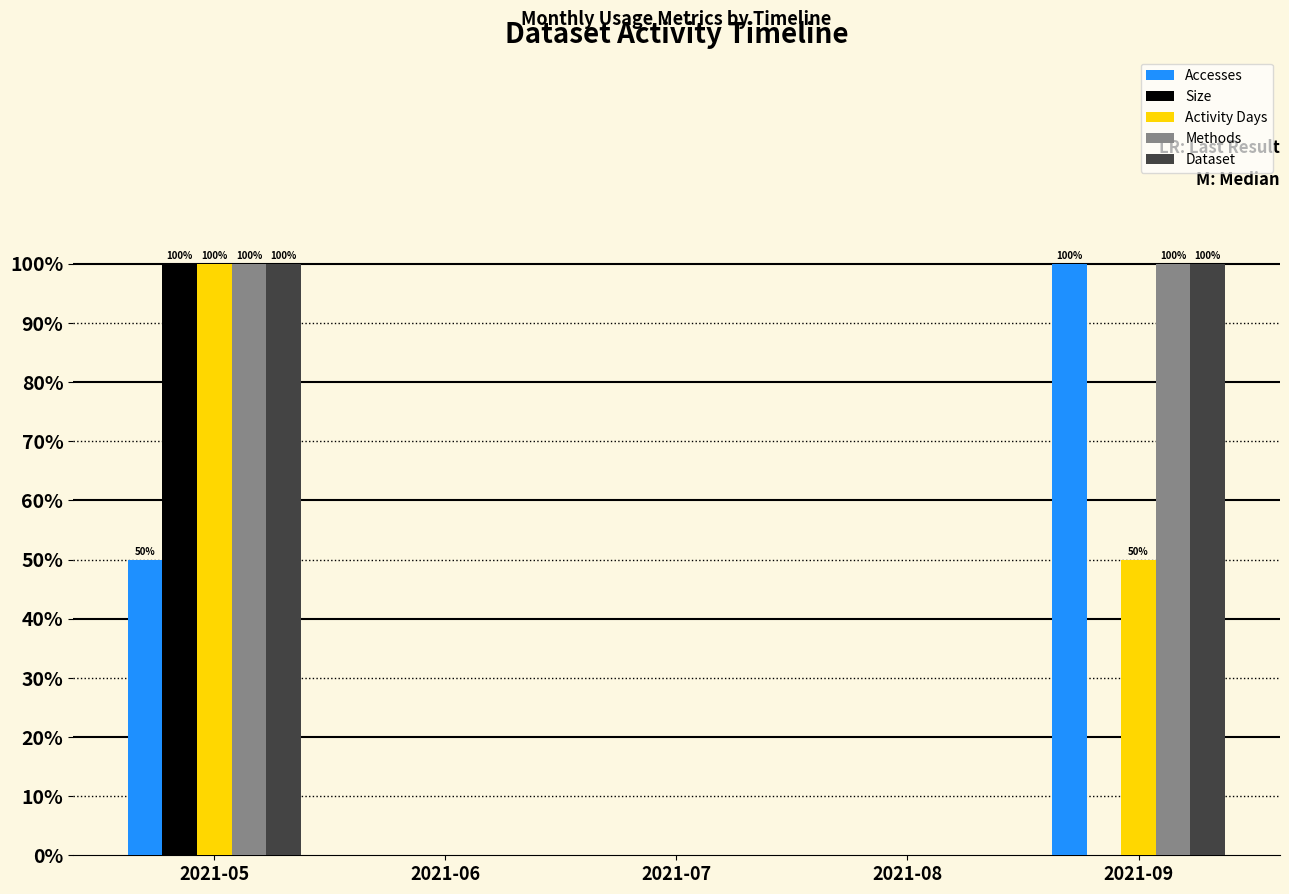

Which series has the largest range (max minus min)?

Accesses